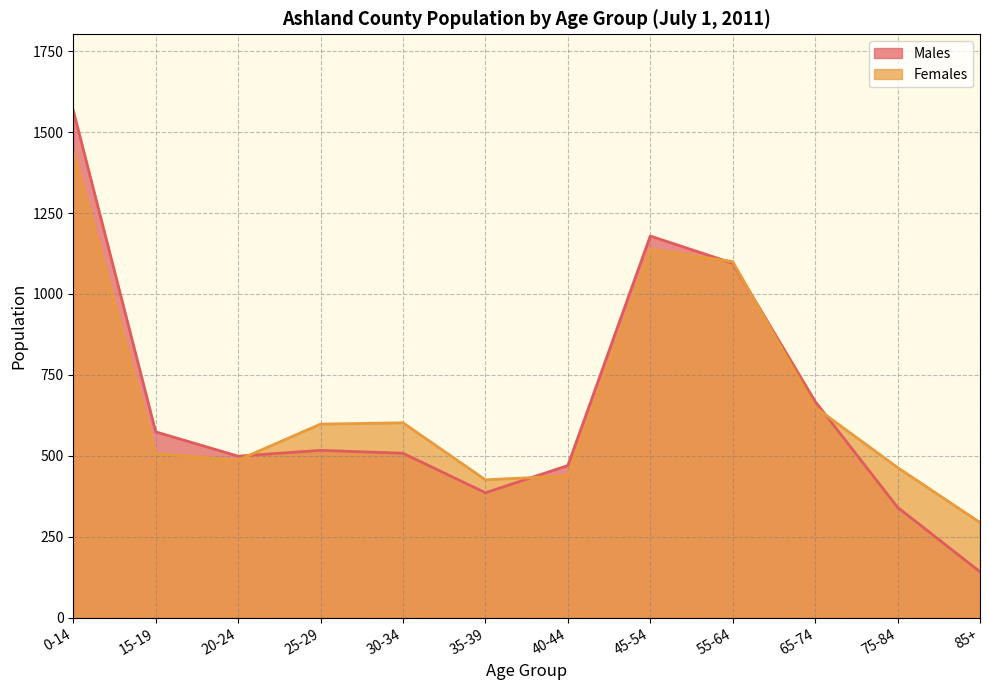

Rank the series at 45-54 from lowest to highest value.

Females, Males